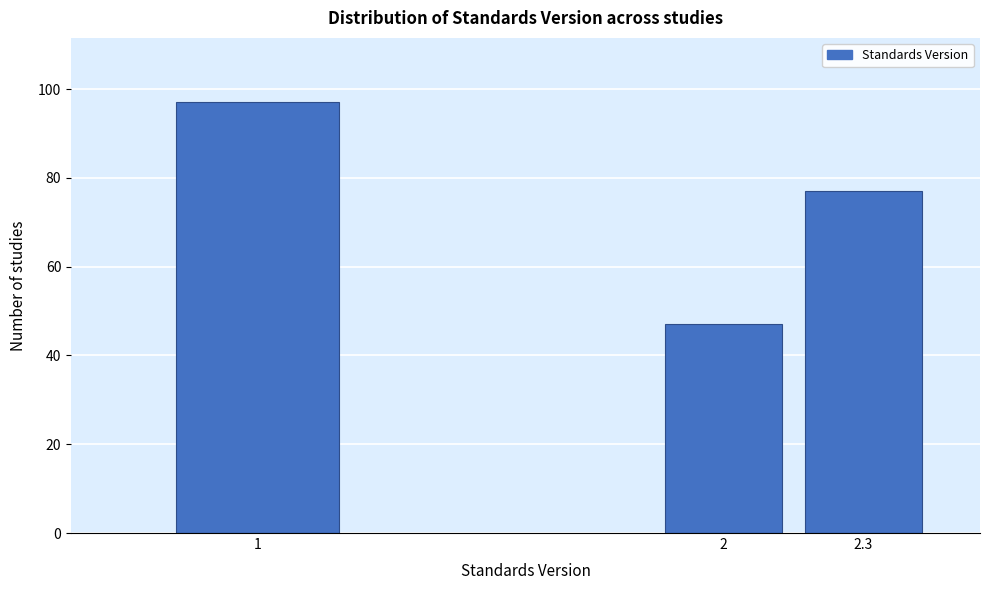

Reading right to left, what are all the values shown in this chart?

2.3=77	2=47	1=97